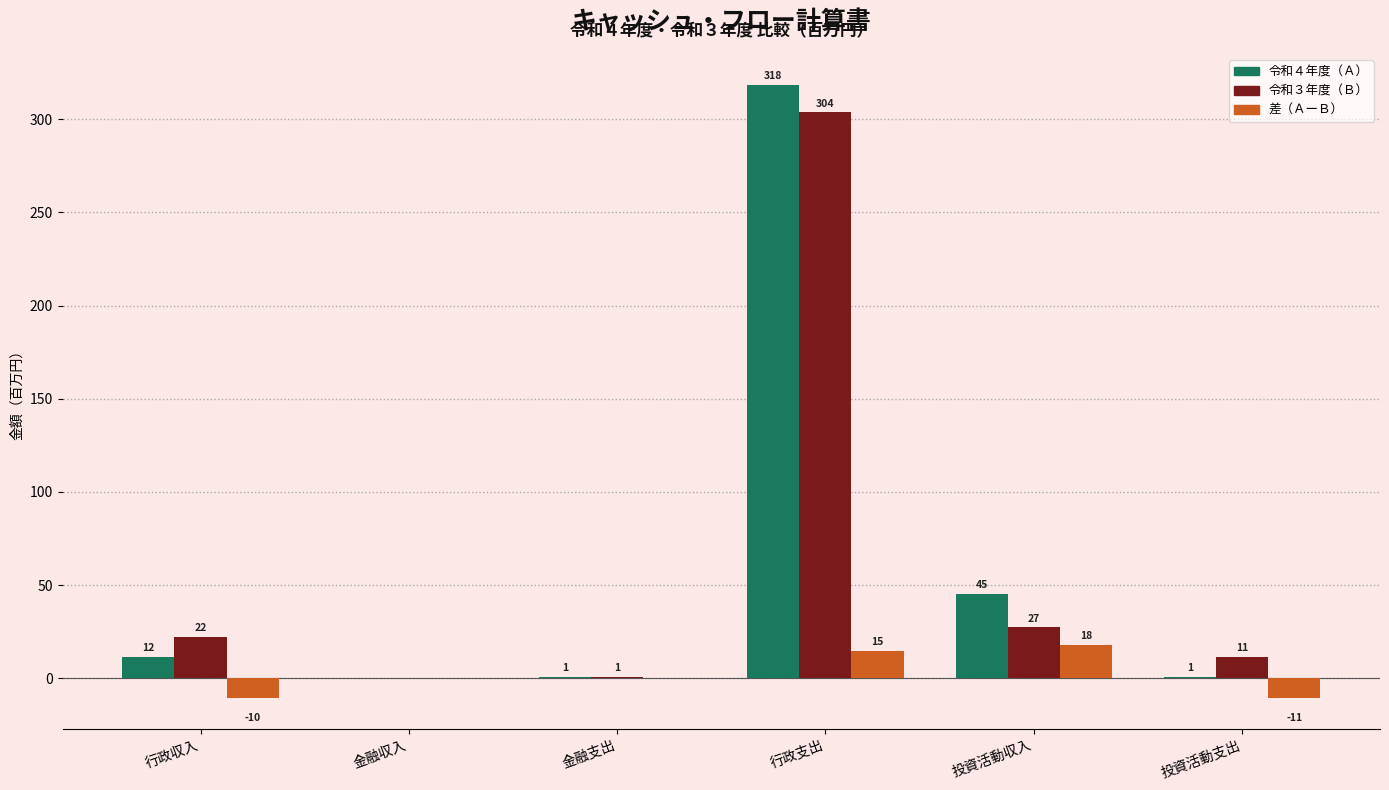

The 令和４年度（Ａ） series shows 0.9 at 投資活動支出. True or false?

True